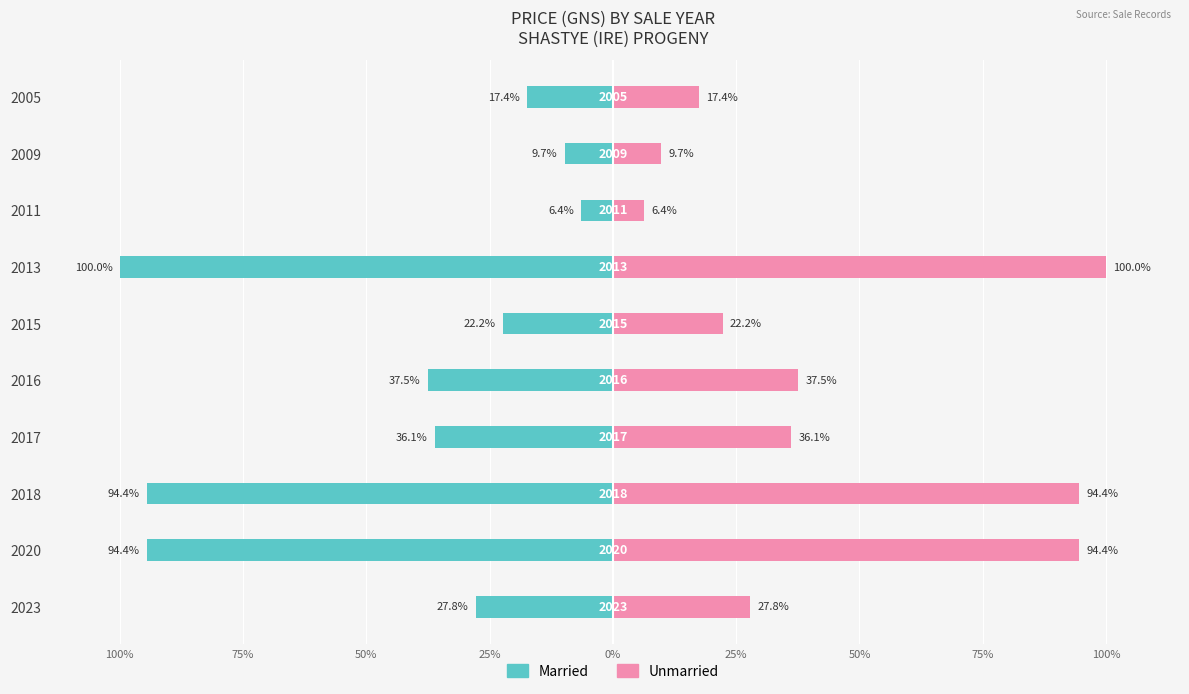

What value does the Married series have at 2017?

-36.1